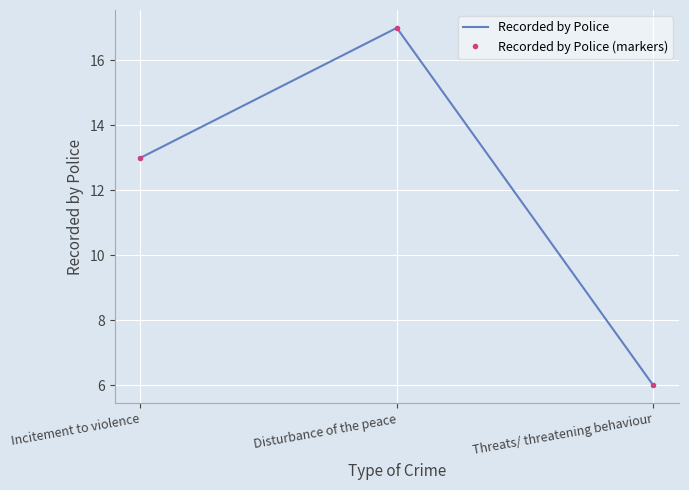

What is the average value of the Recorded by Police series?

12